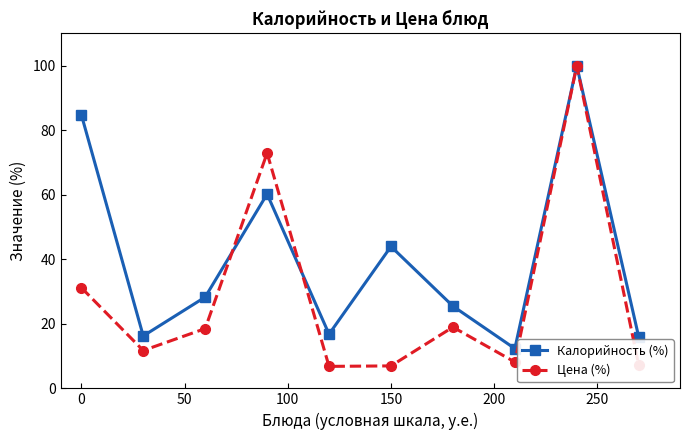

What are all the series names shown in the legend?

Калорийность (%), Цена (%)